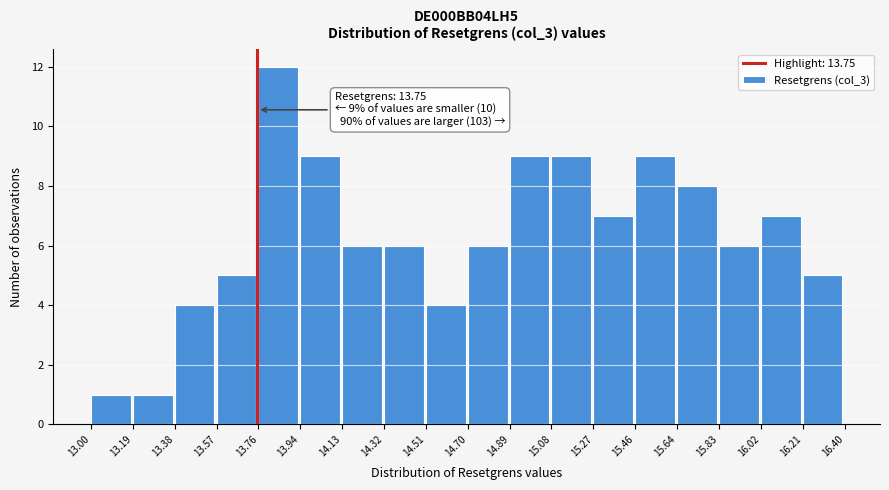

Over which range of the x-axis is the bar tallest?

13.76 to 13.94